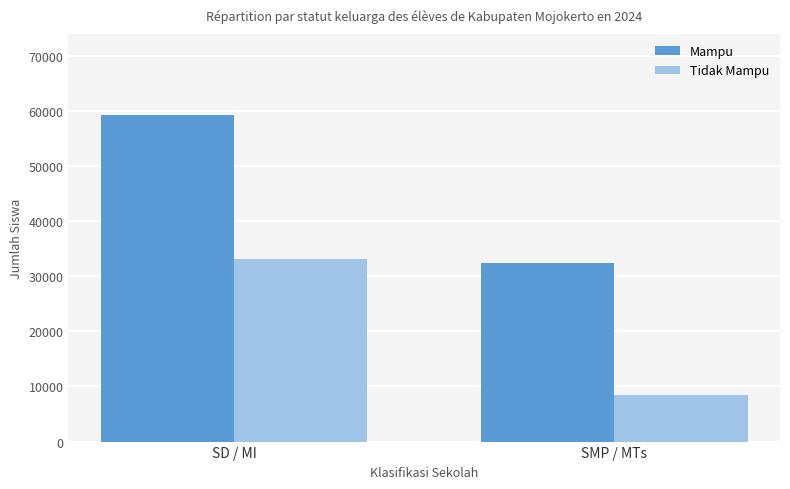

Reading left to right, what are all the values shown in this chart?

Mampu: SD / MI=59192	SMP / MTs=32329
Tidak Mampu: SD / MI=33189	SMP / MTs=8425